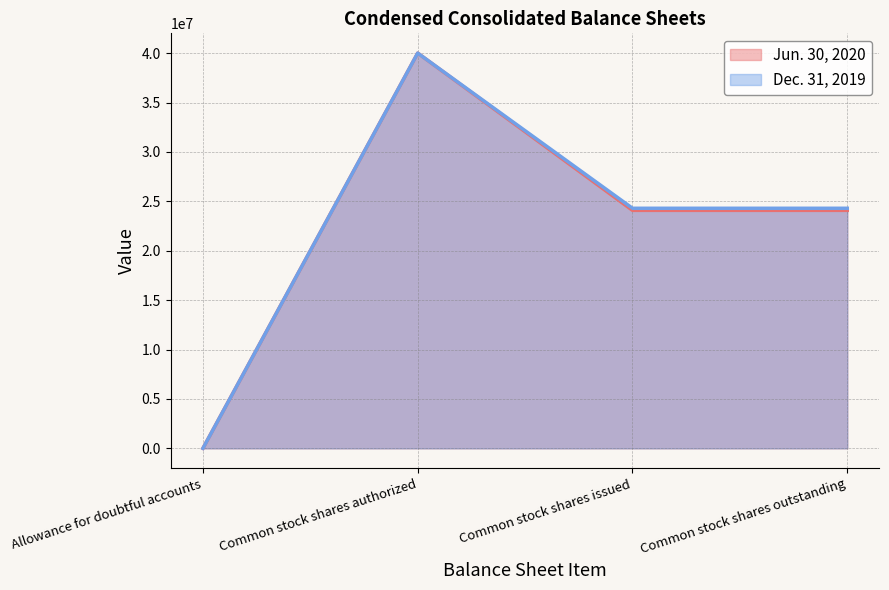

What is the sum of all Dec. 31, 2019 values?

88593883